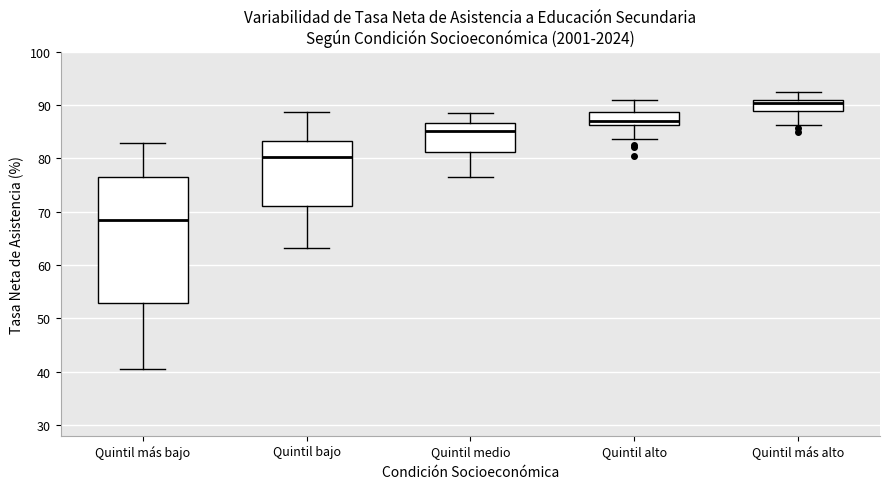

Reading left to right, read every box against the y-axis: the position of its median line, the range the box covers, and the ends of its whiskers. The values are not printed on the chart, so give them approximately, as read against the axis.

Quintil más bajo: median 68, box 53 to 77, whiskers 41 to 83
Quintil bajo: median 80, box 71 to 83, whiskers 63 to 89
Quintil medio: median 85, box 81 to 87, whiskers 76 to 88
Quintil alto: median 87, box 86 to 89, whiskers 84 to 91
Quintil más alto: median 90, box 89 to 91, whiskers 86 to 92